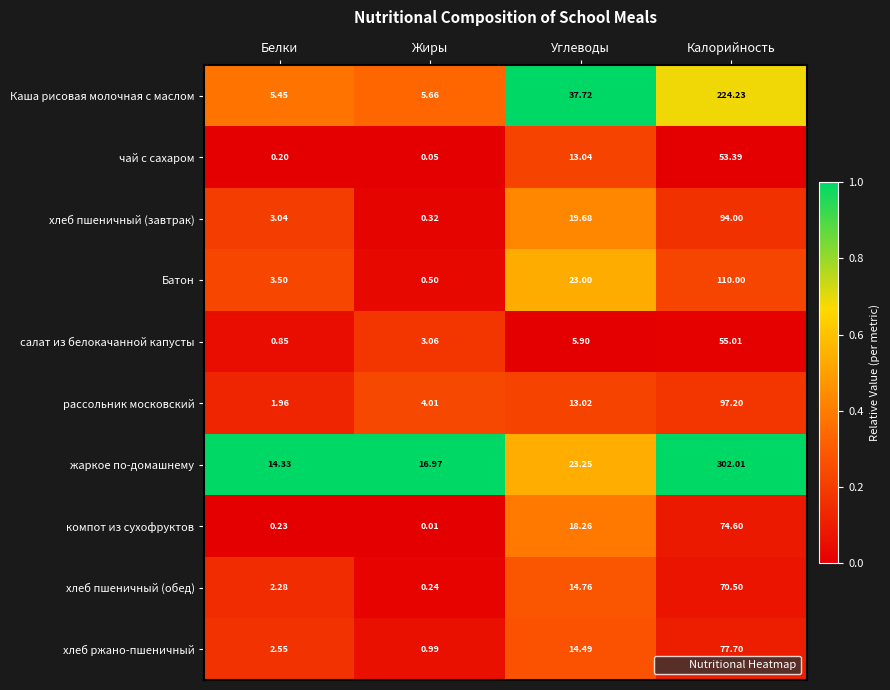

Which series has the largest total across all categories?

жаркое по-домашнему